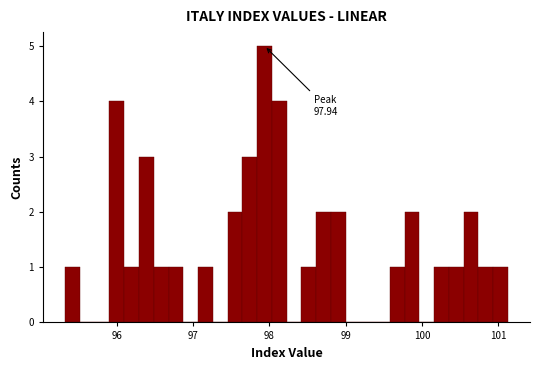

Read against the x-axis, roughly where is the centre of the tallest bar?

97.9